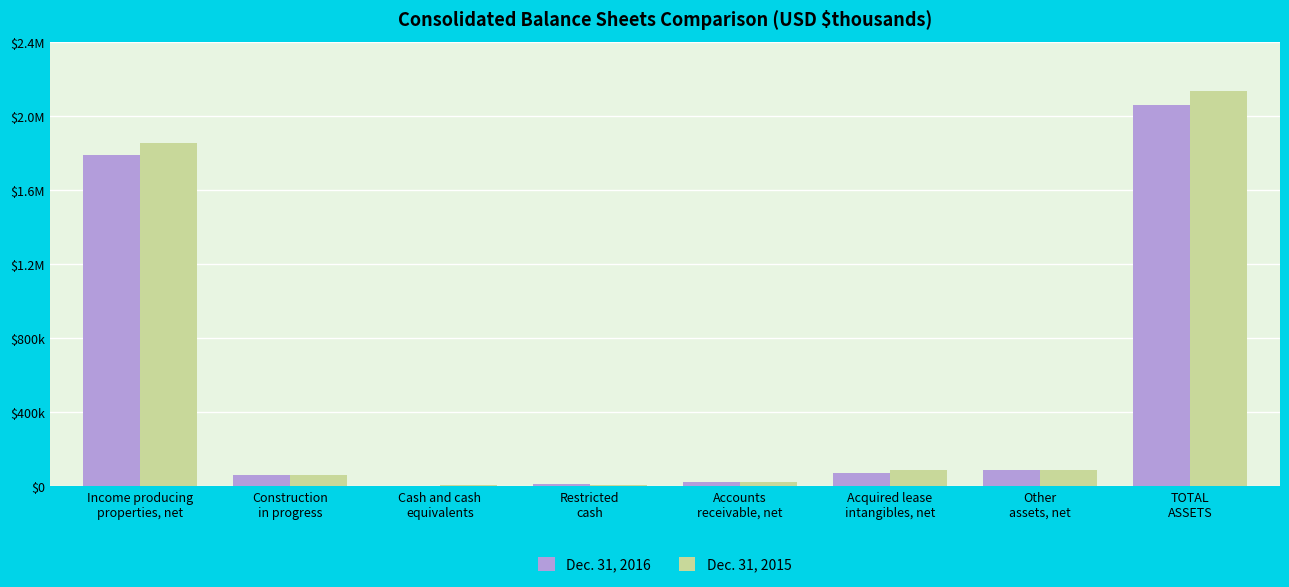

List the series in order of their peak value, highest first.

Dec. 31, 2015, Dec. 31, 2016